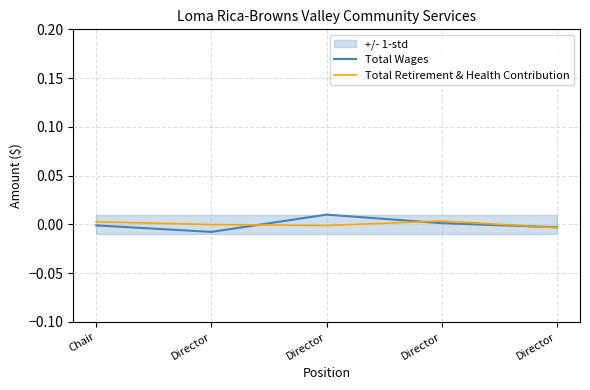

At how many categories does at least one series exceed 0?

3